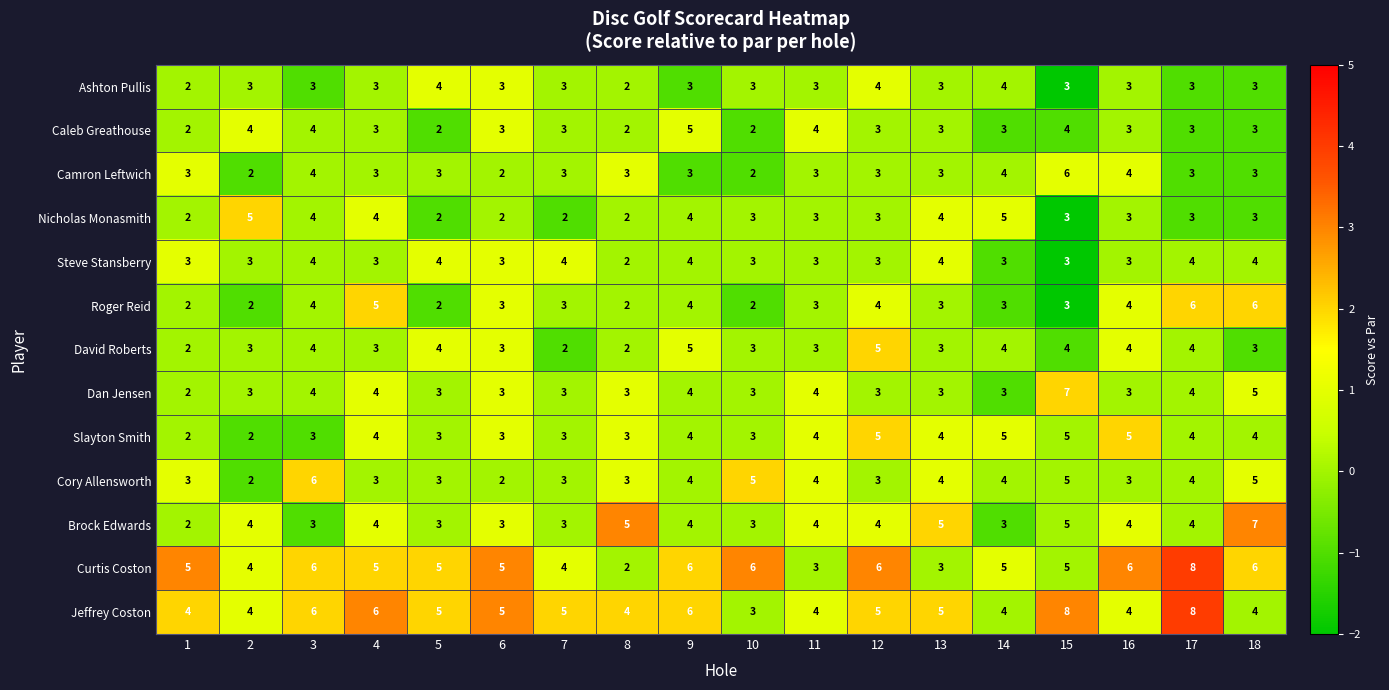

Which series has the widest spread of values?

Curtis Coston